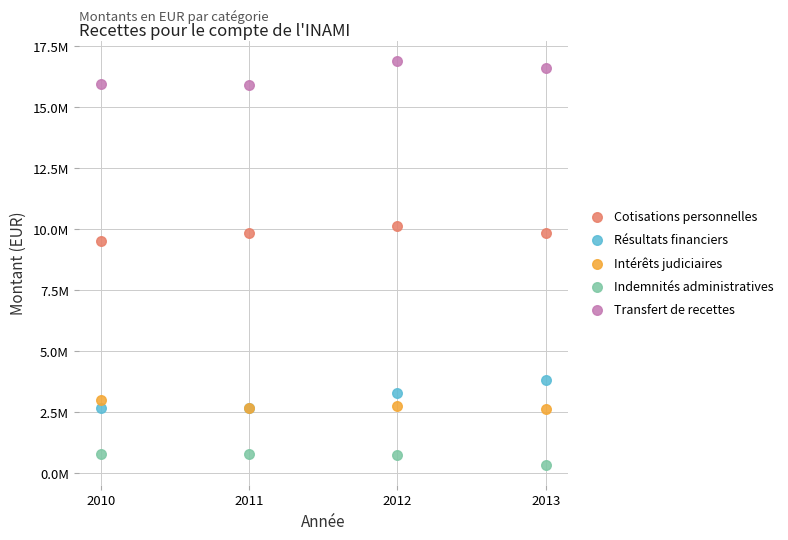

Which series has the largest Y range (max minus min)?

Résultats financiers